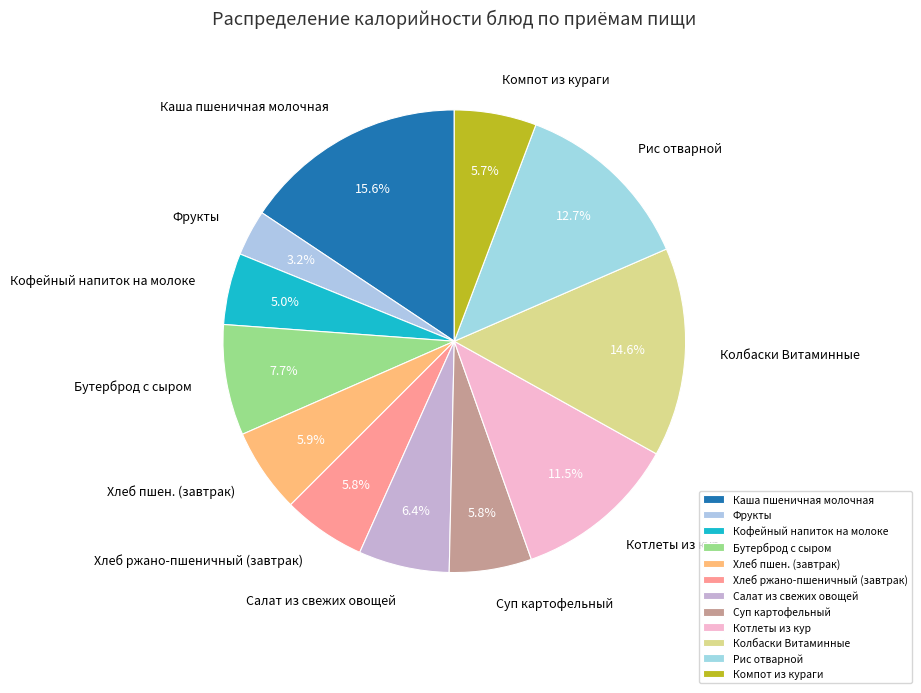

Which slice is the largest?

Каша пшеничная молочная